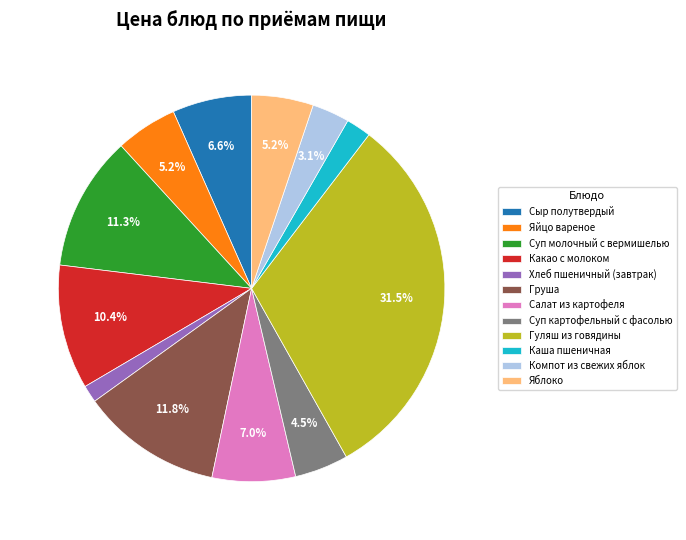

Which has a higher value, Компот из свежих яблок or Суп картофельный с фасолью?

Суп картофельный с фасолью